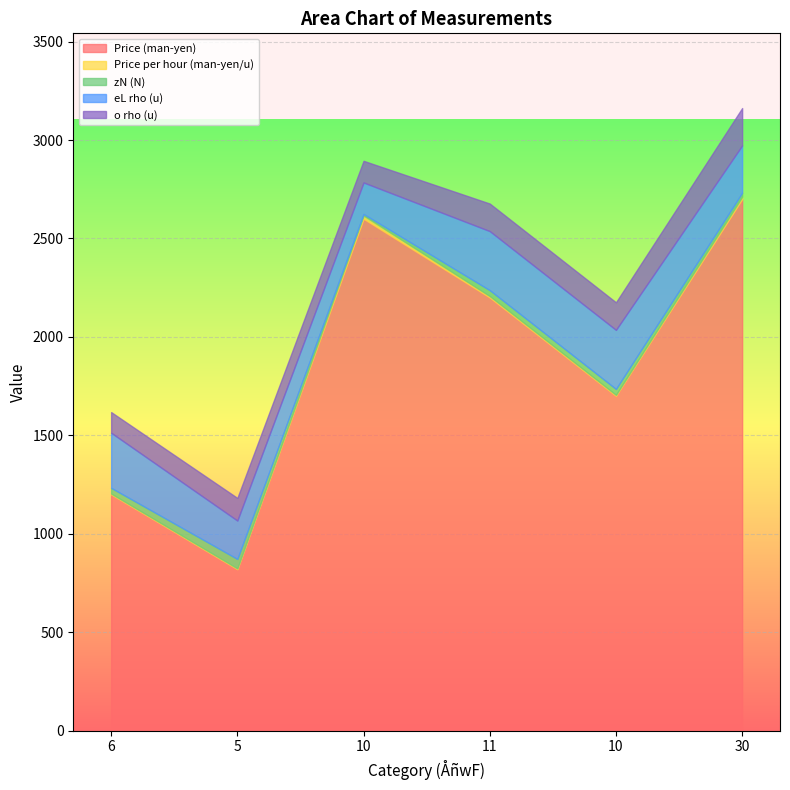

At which label does eL rho (u) reach its peak?

11